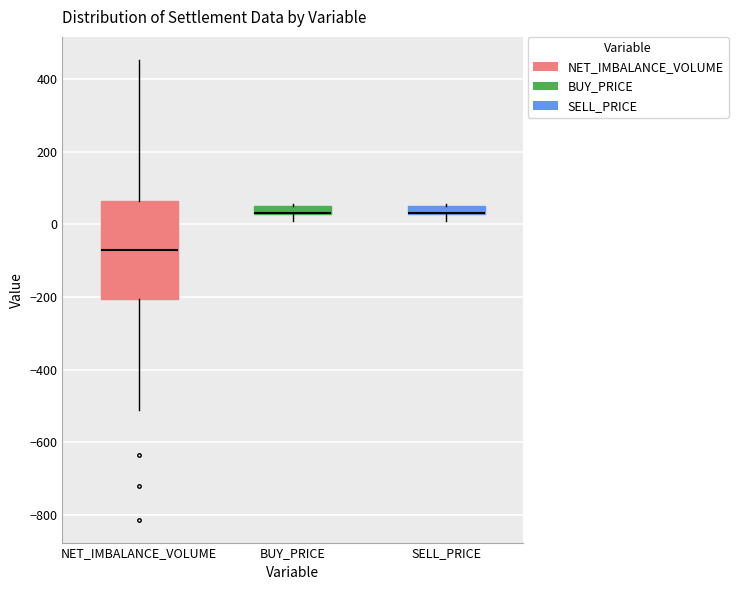

Where is the upper edge of the box for SELL_PRICE on the y-axis? The values are not printed on the chart, so give them approximately, as read against the axis.

60